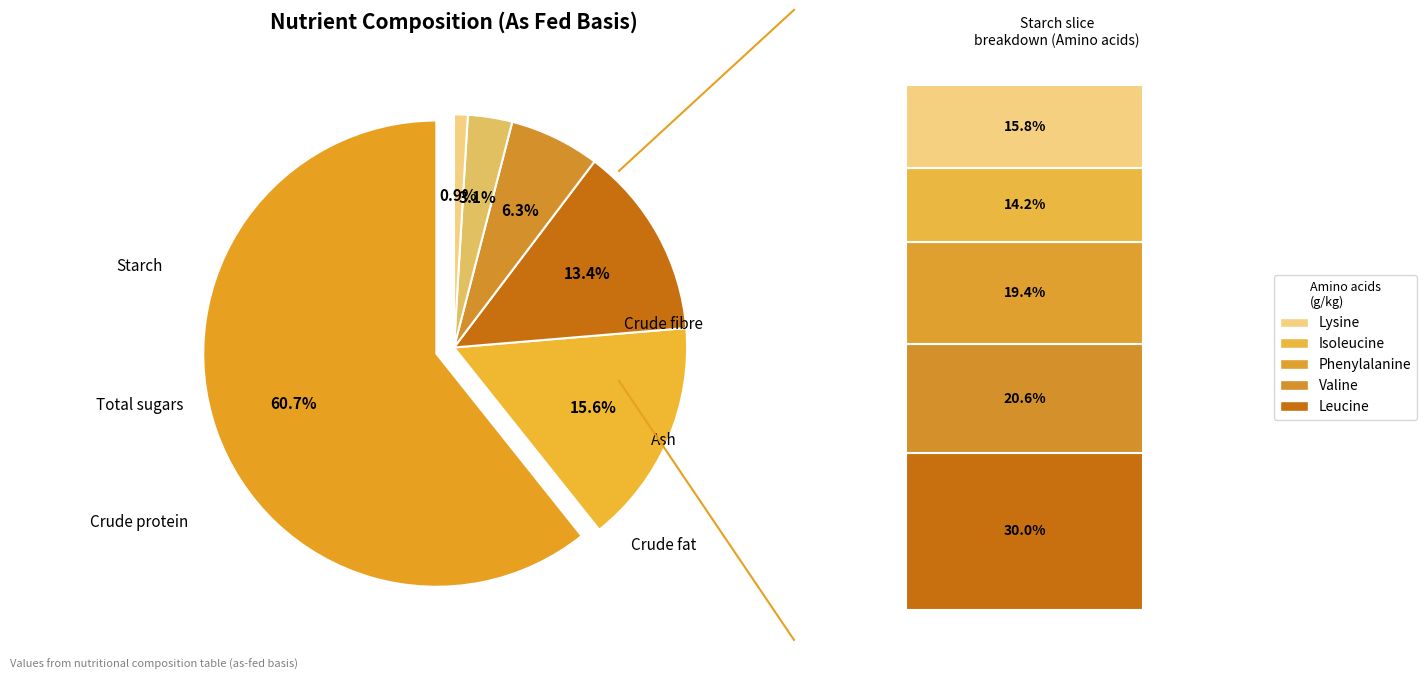

Between Starch and Ash, which is larger?

Starch